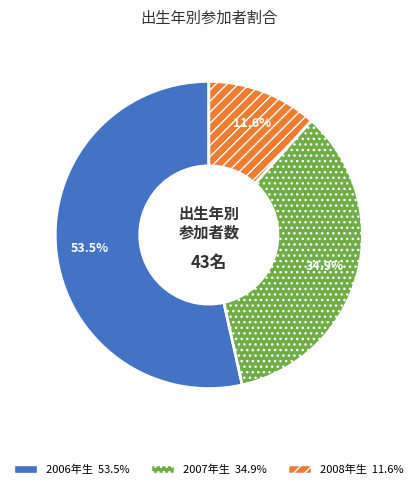

Is there any slice that represents more than half of the pie?

Yes